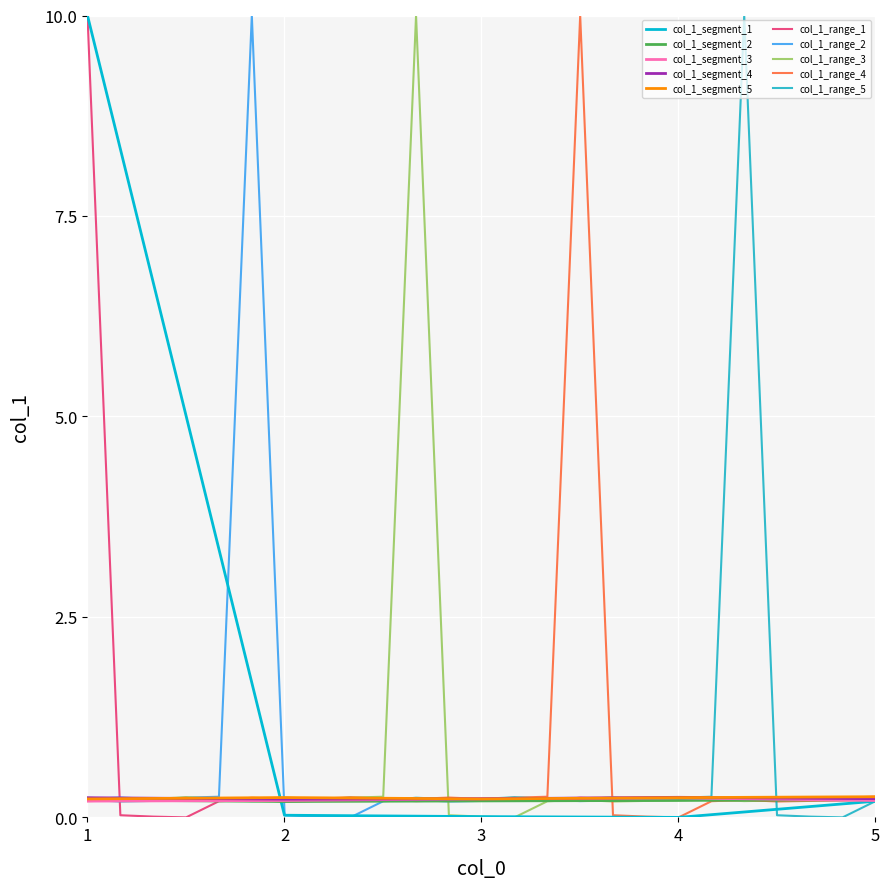

The value of col_1_segment_2 at 5 is 0.2. True or false?

True